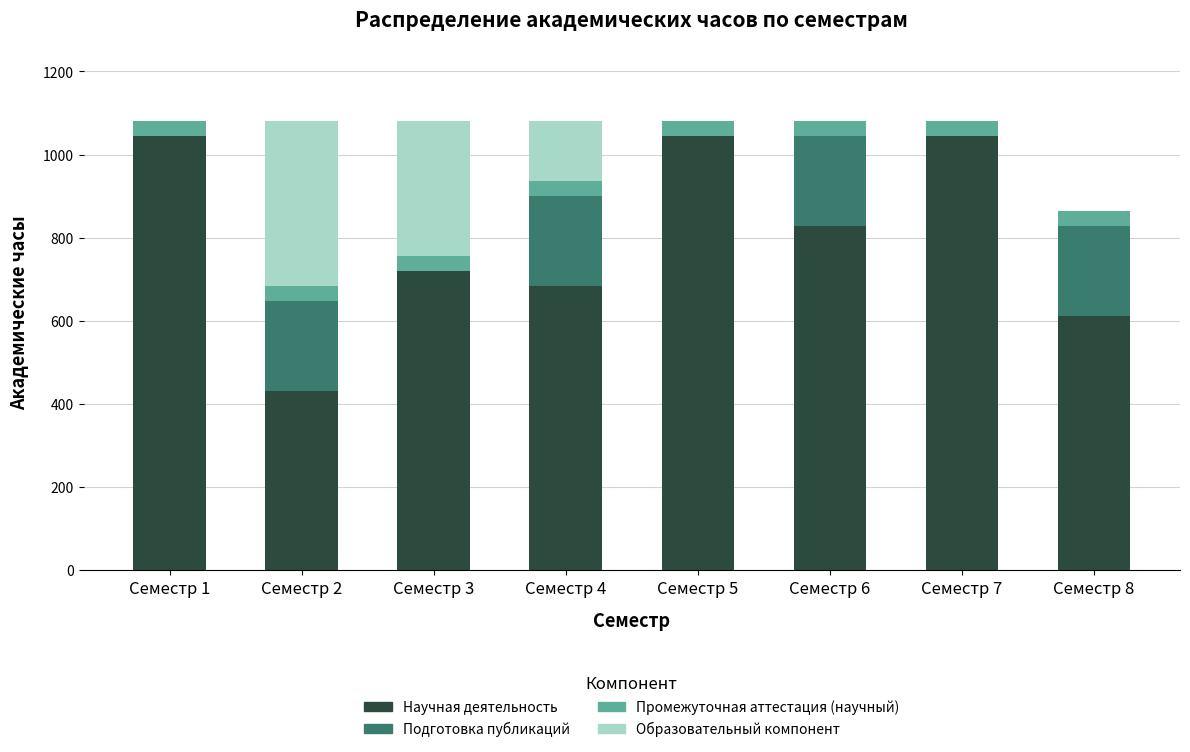

What is the highest value of the Научная деятельность series?

1044